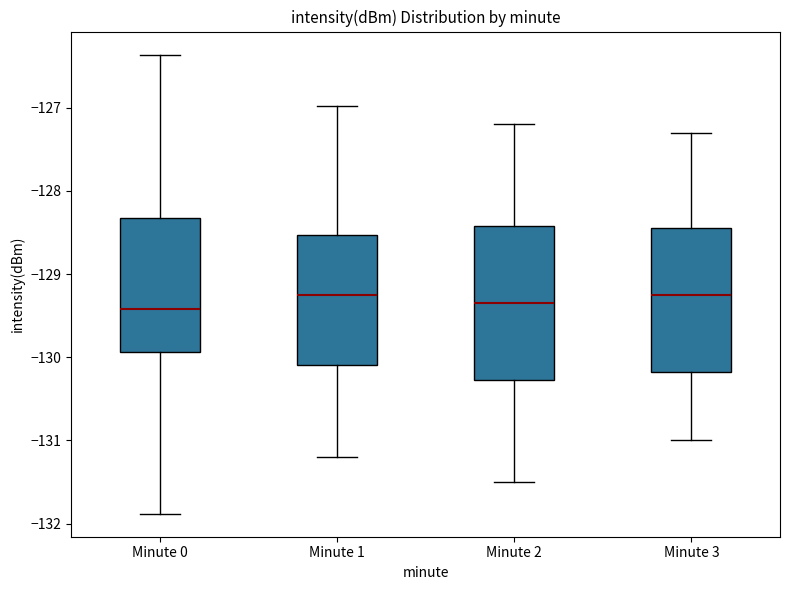

Reading left to right, transcribe this box plot: for each box, give where its median line is, the range the box spans, and where its two whiskers end, as read against the y-axis. The values are not printed on the chart, so give them approximately, as read against the axis.

Minute 0: median -129.4, box -129.9 to -128.3, whiskers -131.9 to -126.4
Minute 1: median -129.3, box -130.1 to -128.5, whiskers -131.2 to -127.0
Minute 2: median -129.3, box -130.3 to -128.4, whiskers -131.5 to -127.2
Minute 3: median -129.2, box -130.2 to -128.4, whiskers -131.0 to -127.3